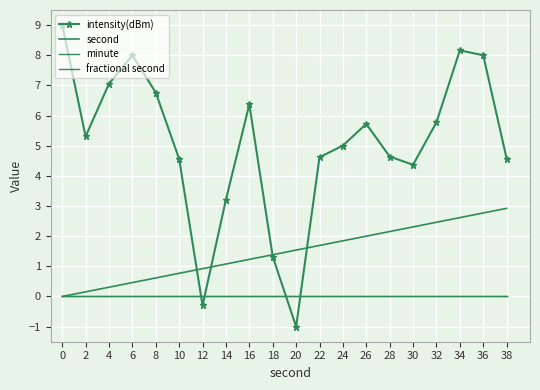

What is the maximum value for intensity(dBm)?

9.0